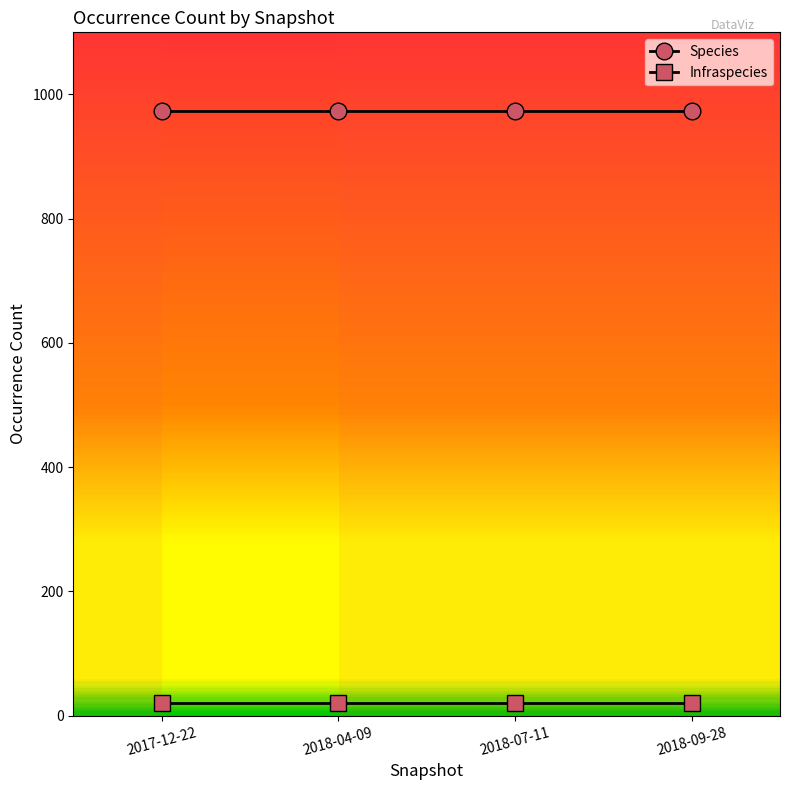

The value of Infraspecies at 2017-12-22 is 21. True or false?

True